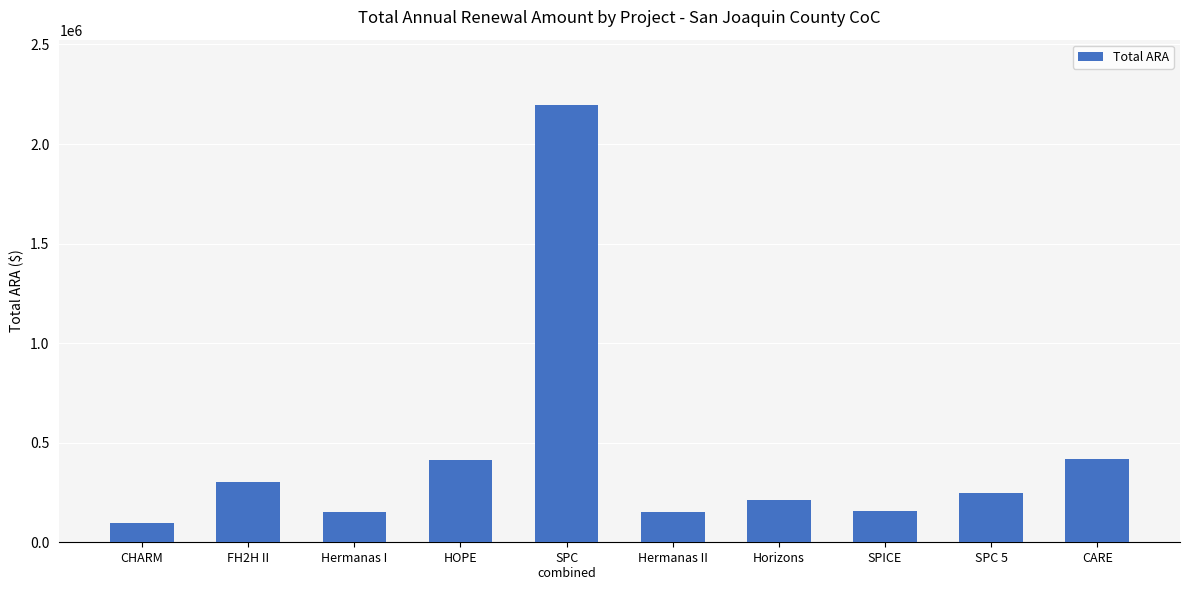

How many values are below 248416?

5